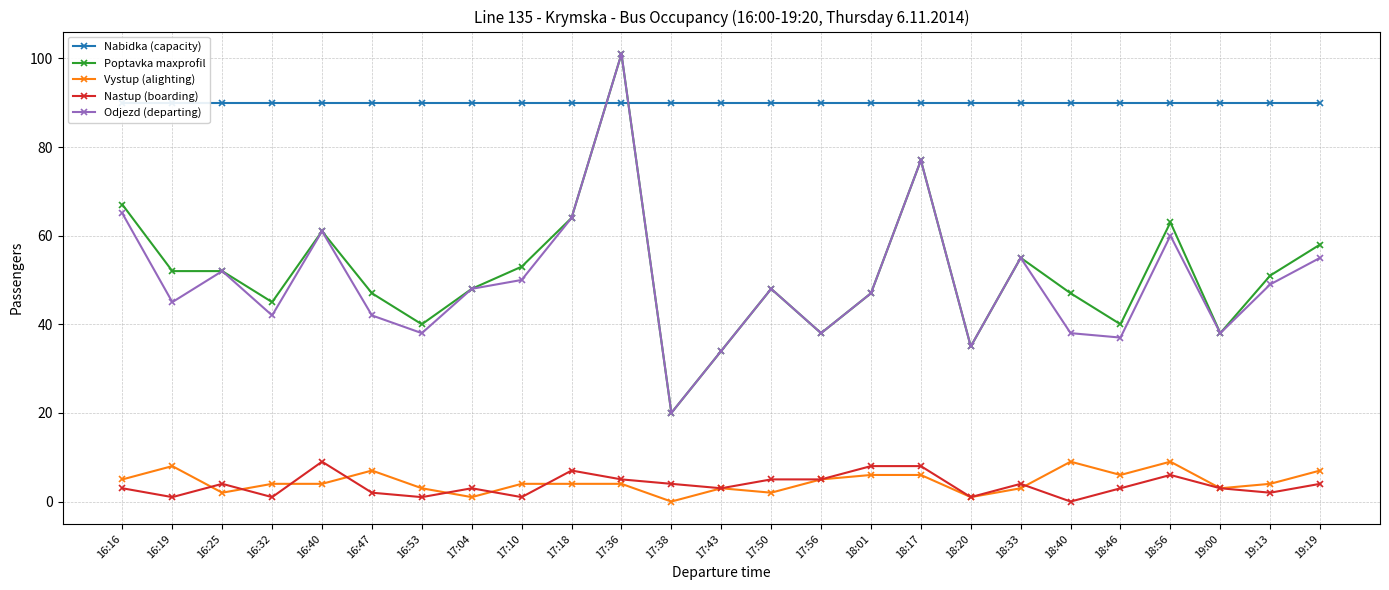

How many data points in Vystup (alighting) are above 4?

10